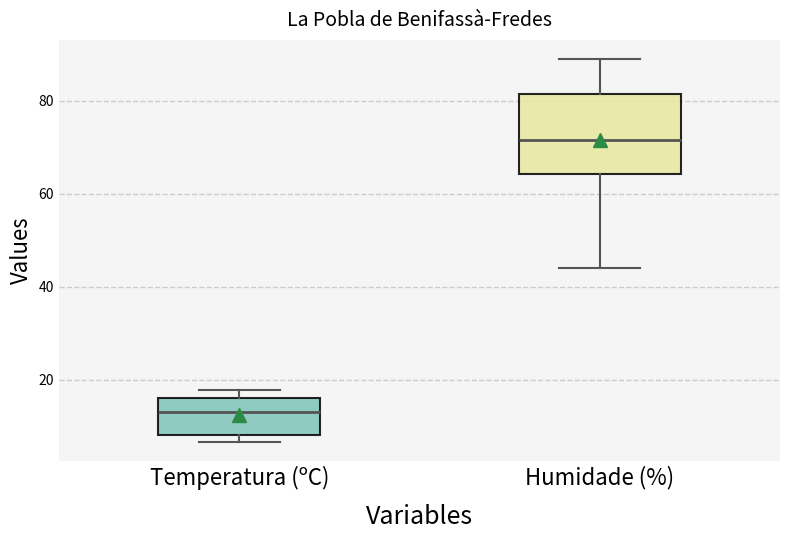

Where is the lower edge of the box for Humidade (%) on the y-axis? The values are not printed on the chart, so give them approximately, as read against the axis.

64